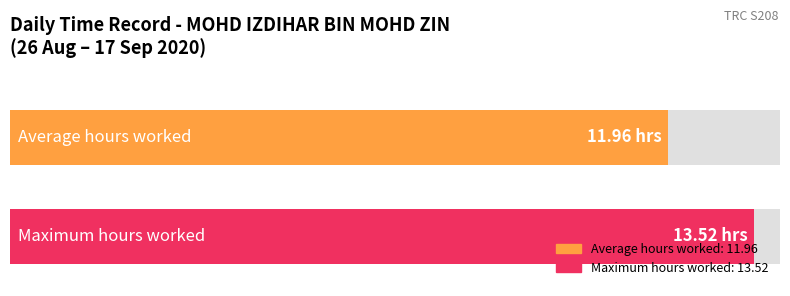

Which has a higher value, 13 or 14?

14